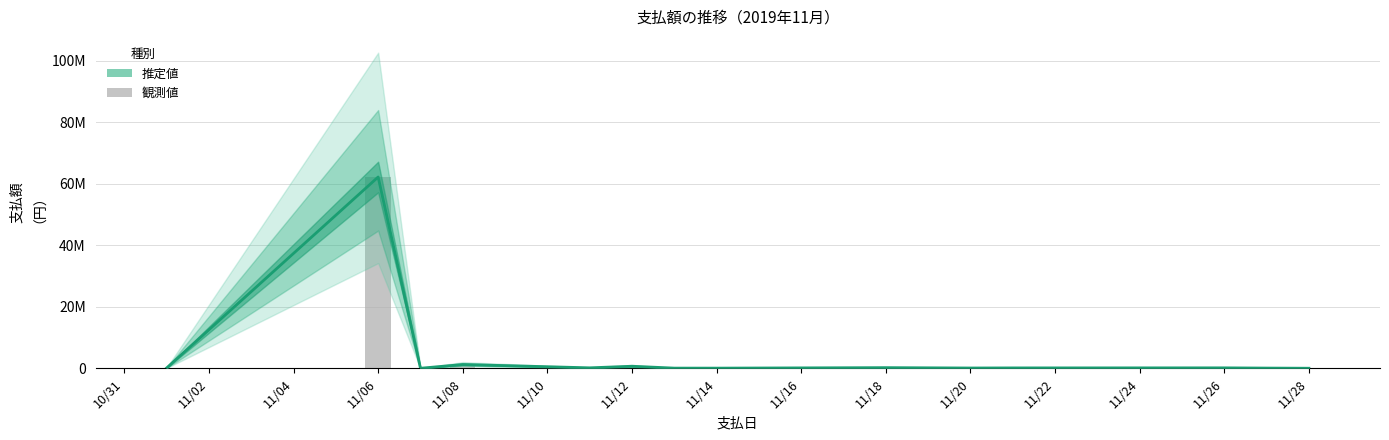

Does the chart contain any negative values?

No